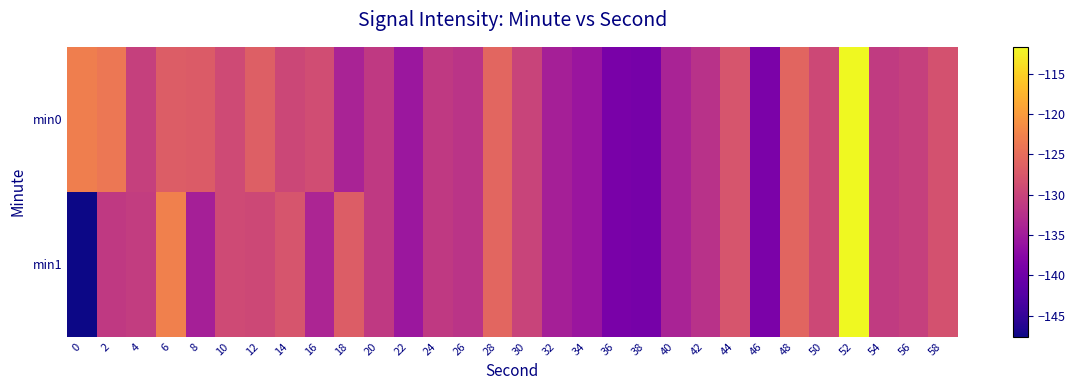

At 44, list the series in order from largest to smallest.

min0, min1